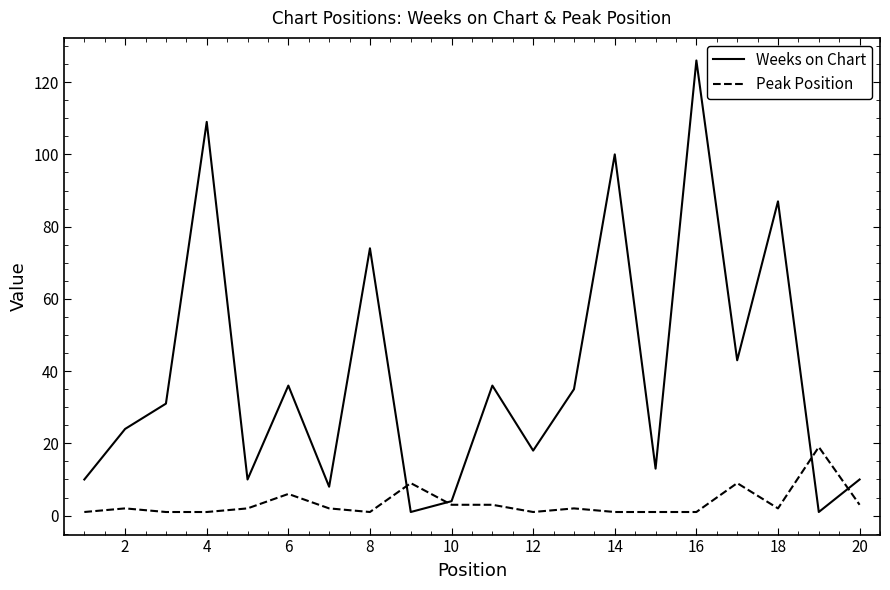

Which series has the largest range (max minus min)?

Weeks on Chart